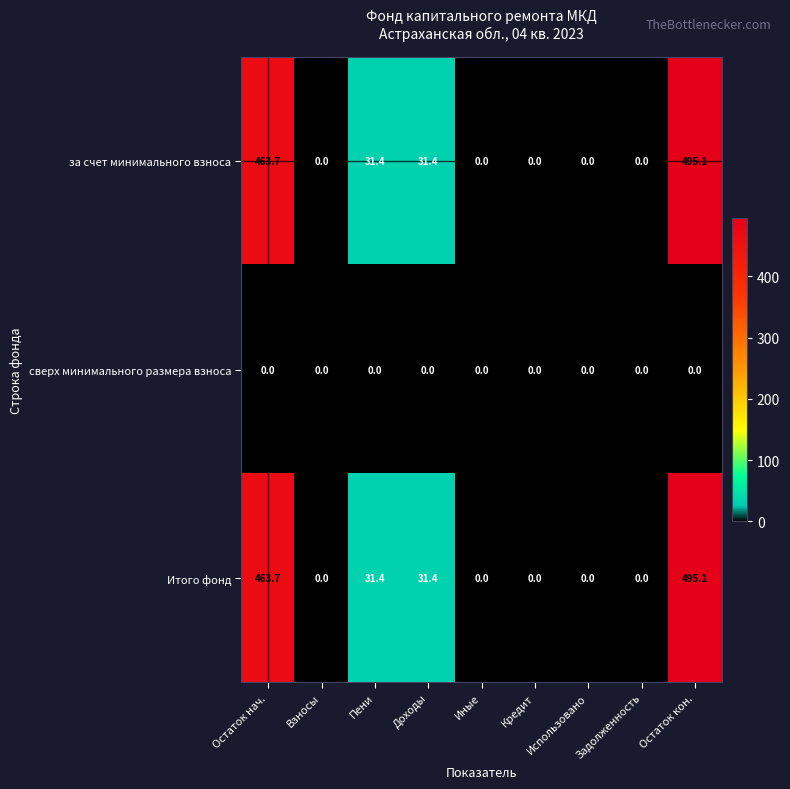

The Итого фонд series shows 0.0 at Задолженность. True or false?

True